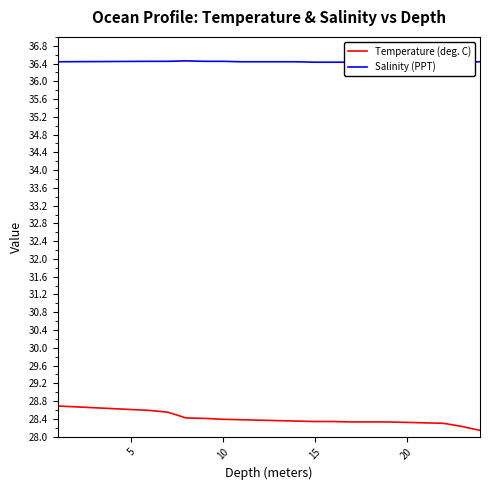

Which series has the largest range (max minus min)?

Temperature (deg. C)